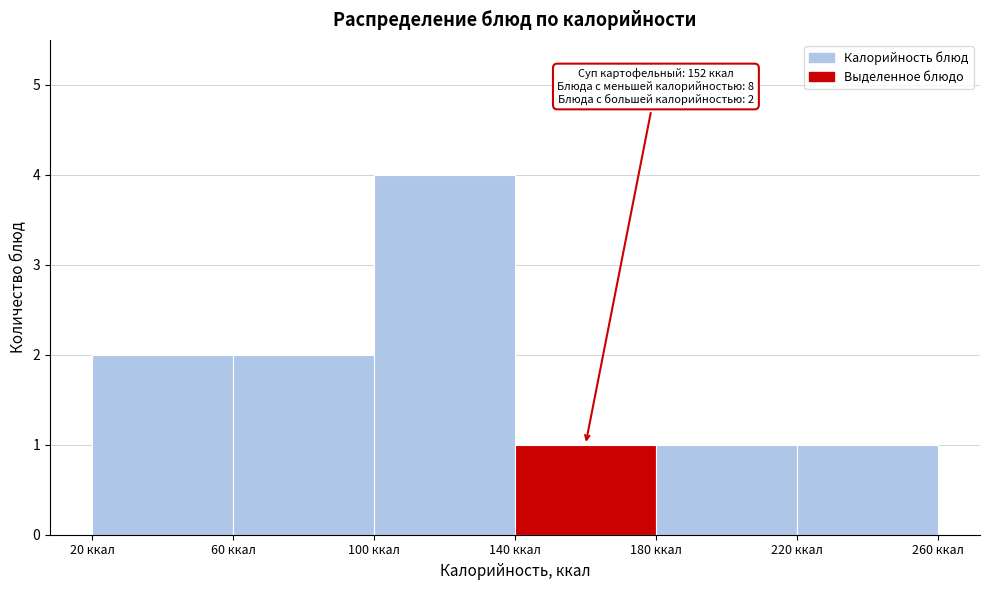

Over which range of the x-axis is the bar tallest?

100 to 140